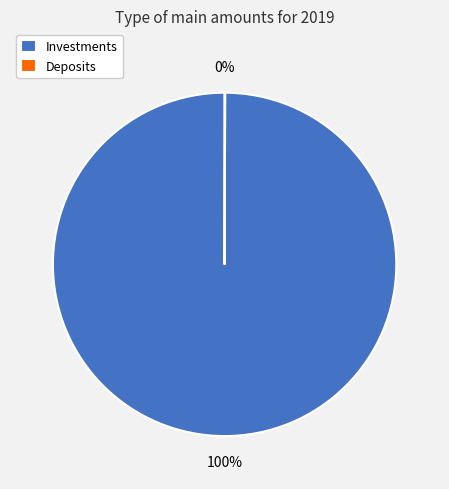

True or false: Investments accounts for 100% of the total.

True